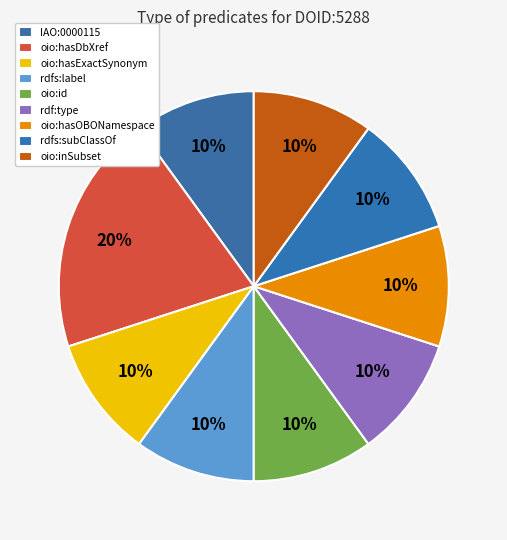

Is there any slice that represents more than half of the pie?

No